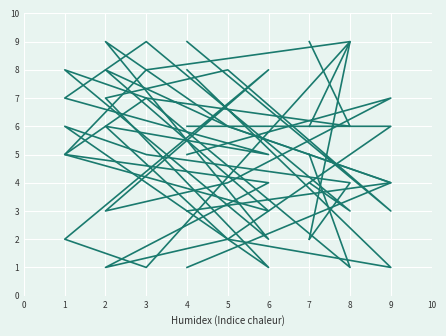

True or false: col_7 and col_4 intersect in this chart.

True